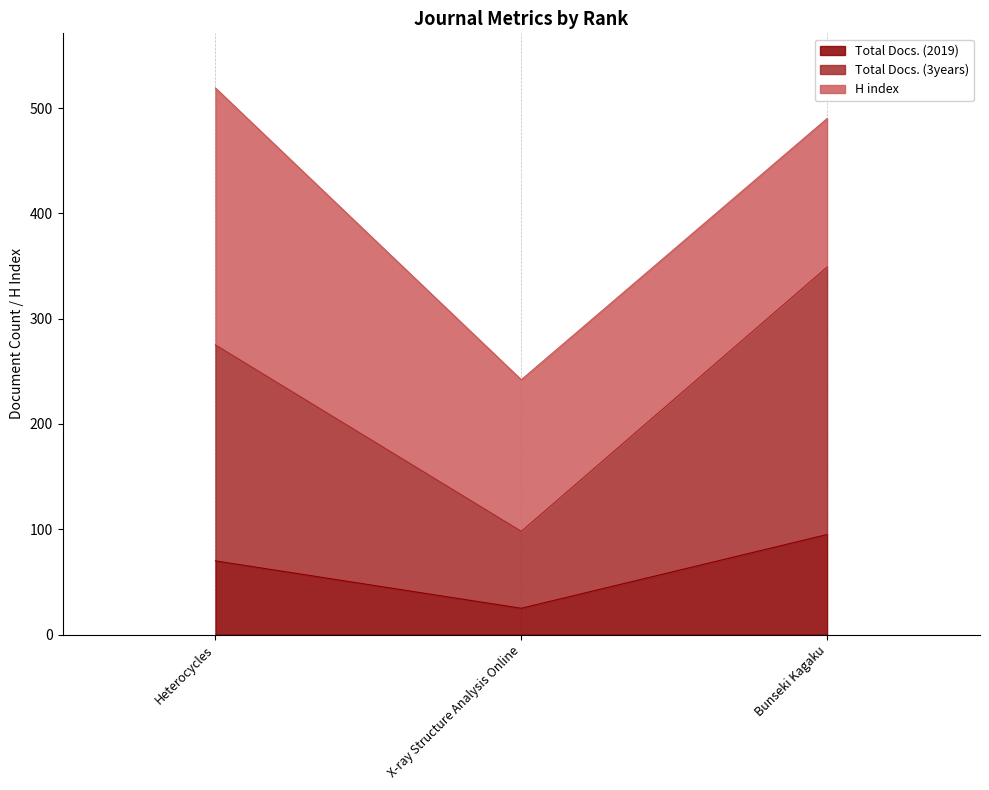

Which has a higher value, X-ray Structure Analysis Online or Bunseki Kagaku?

Bunseki Kagaku